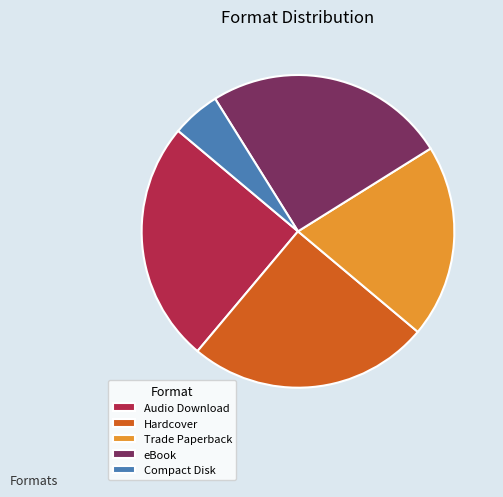

Is it true that Trade Paperback is 26% of the pie?

False